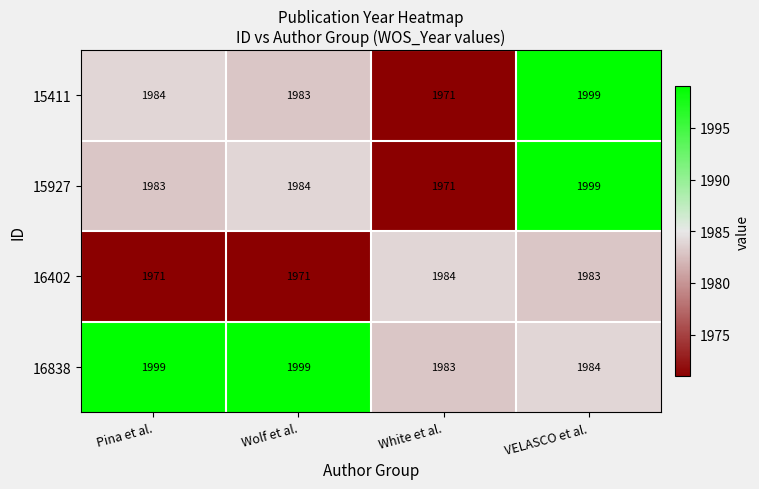

Reading left to right, list all the values displayed in this chart.

15411: Pina et al.=1984	Wolf et al.=1983	White et al.=1971	VELASCO et al.=1999
15927: Pina et al.=1983	Wolf et al.=1984	White et al.=1971	VELASCO et al.=1999
16402: Pina et al.=1971	Wolf et al.=1971	White et al.=1984	VELASCO et al.=1983
16838: Pina et al.=1999	Wolf et al.=1999	White et al.=1983	VELASCO et al.=1984